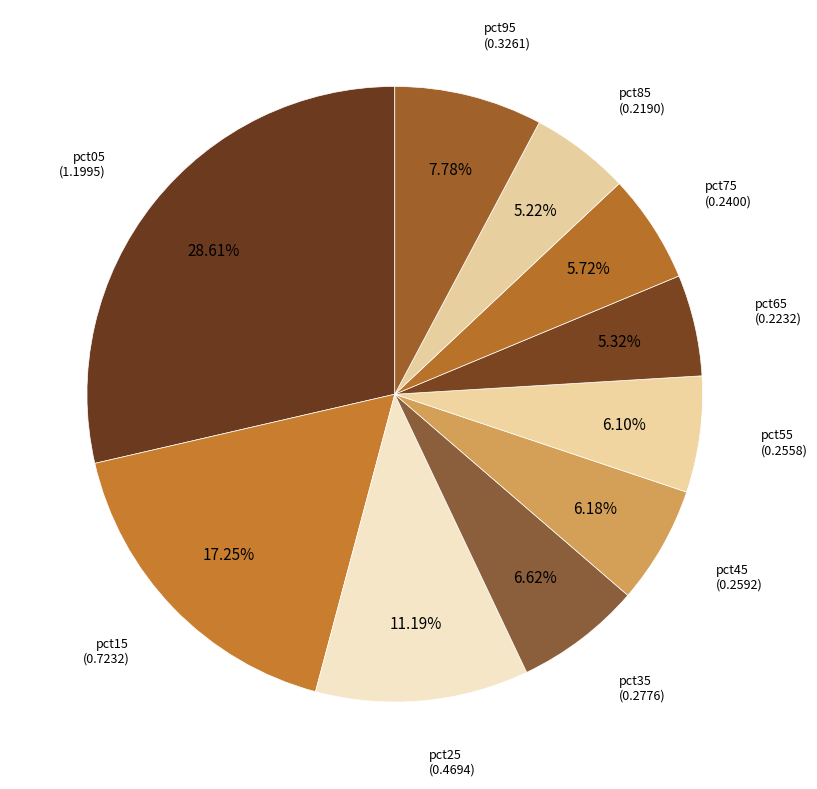

Combined, what portion of the pie is pct95 and pct65?

13.1%